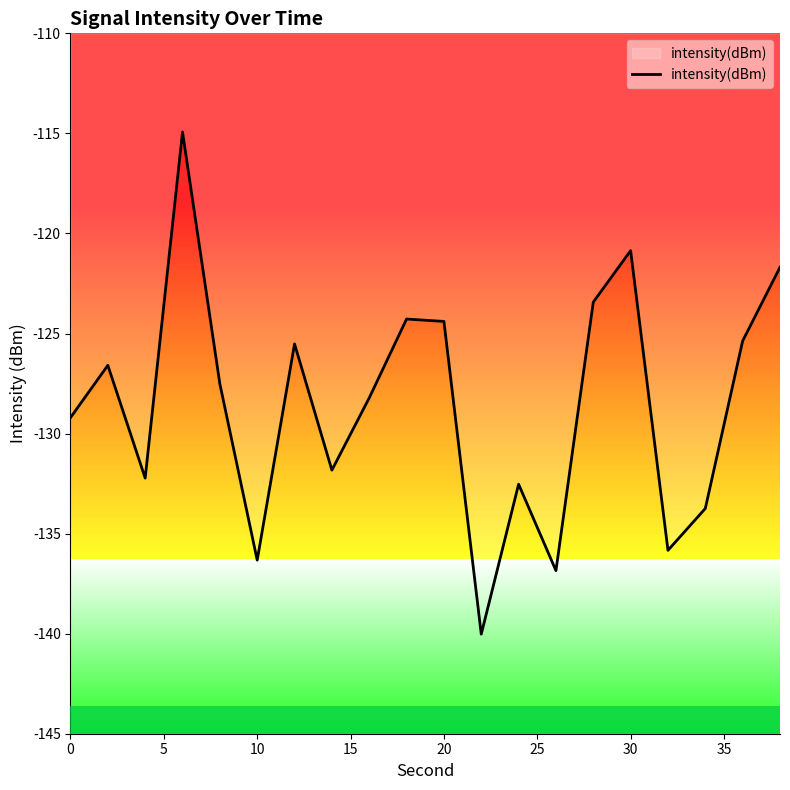

What is the greatest value displayed?

-114.9